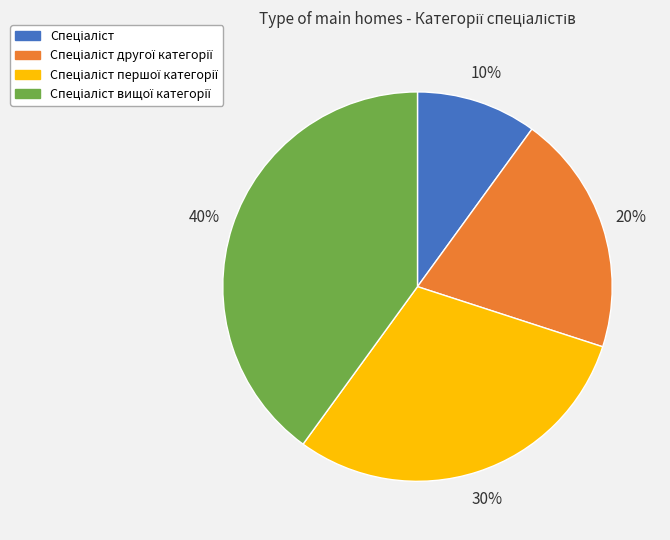

To the nearest percent, what is the average slice percentage?

25%